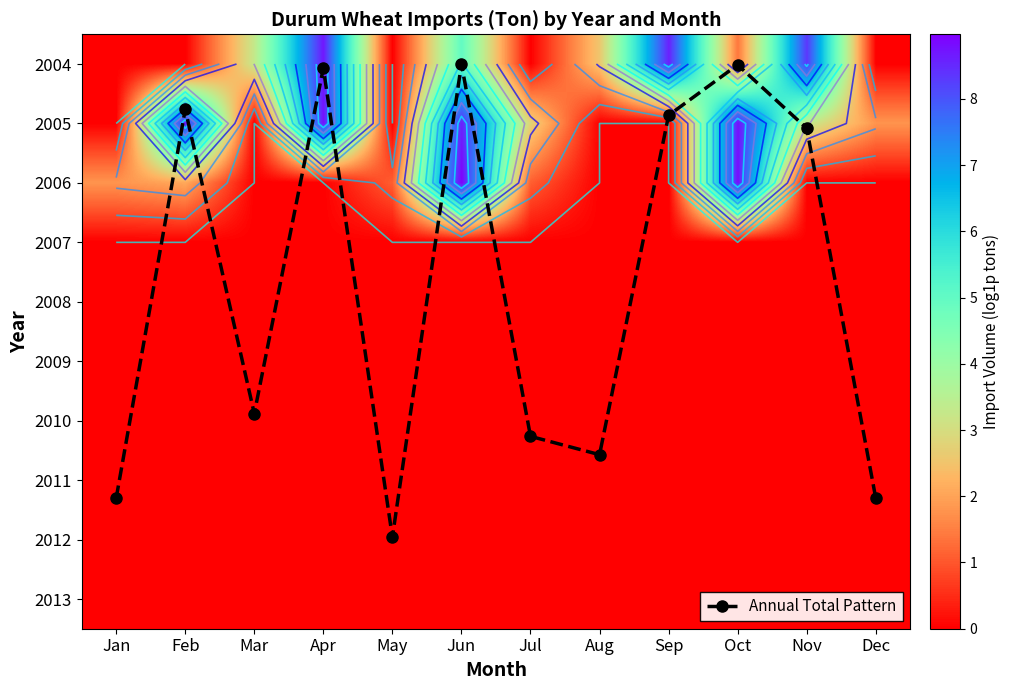

At how many categories does at least one series exceed 2?

12